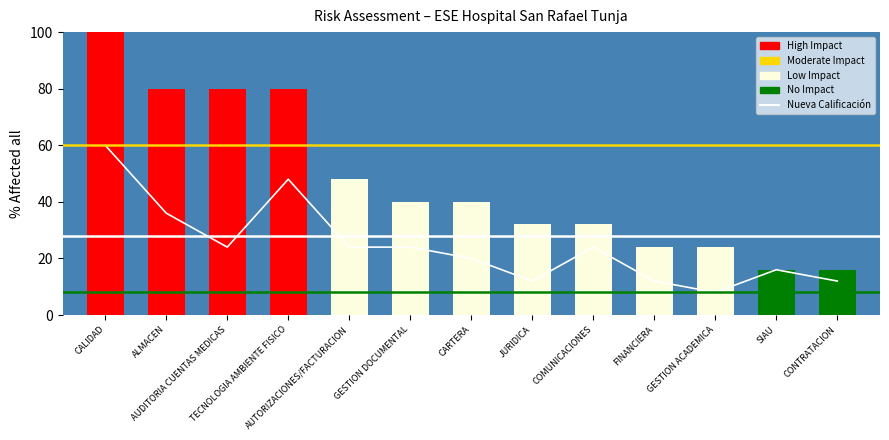

How many bars are there in total?

13